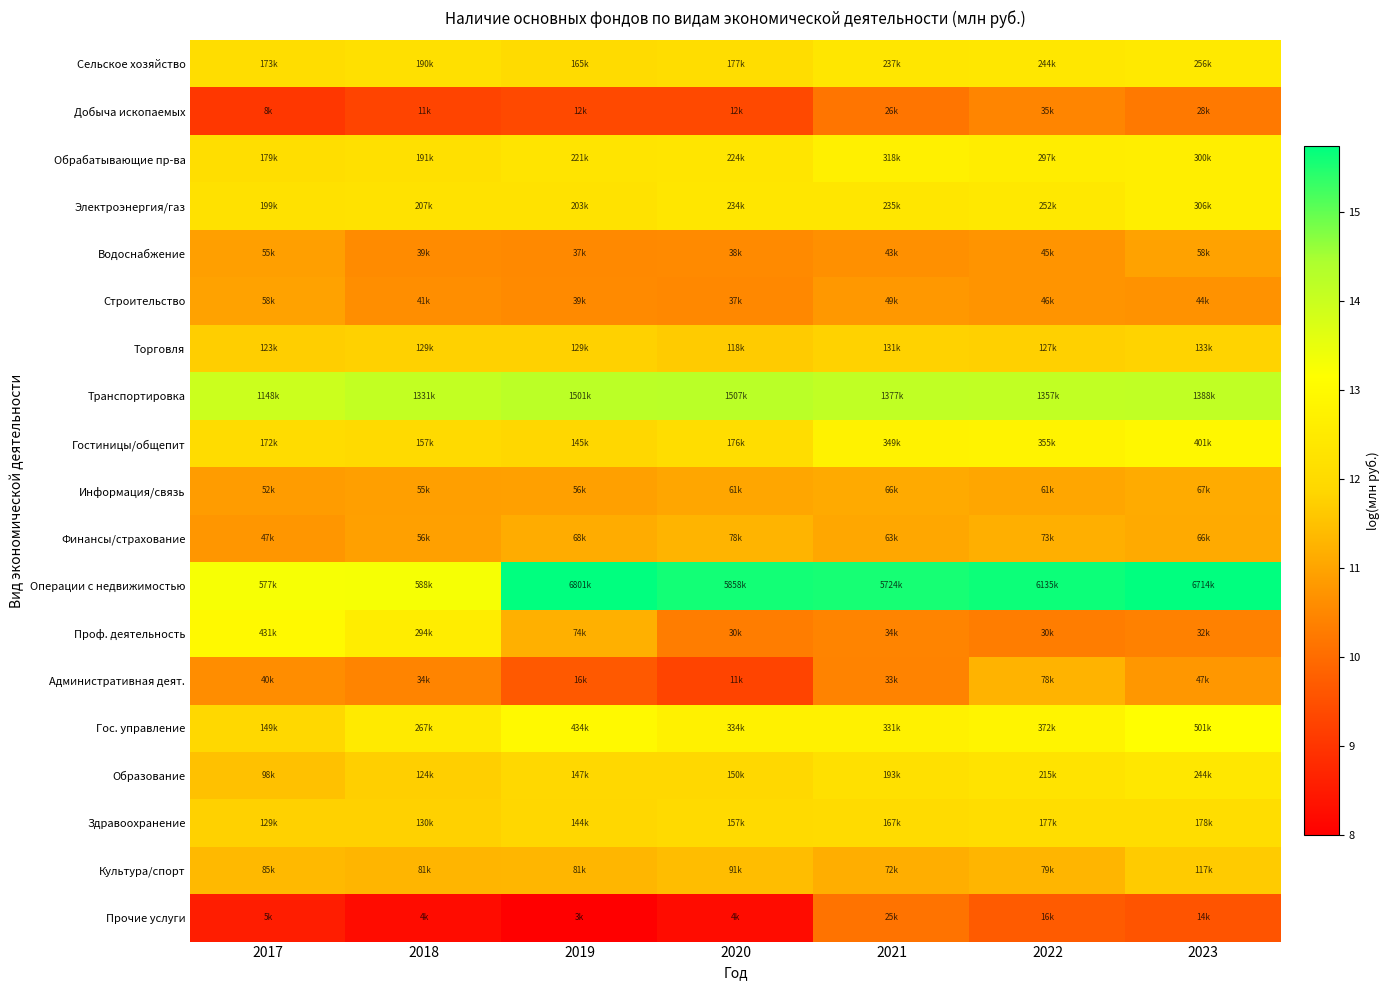

At how many categories does at least one series exceed 10?

7